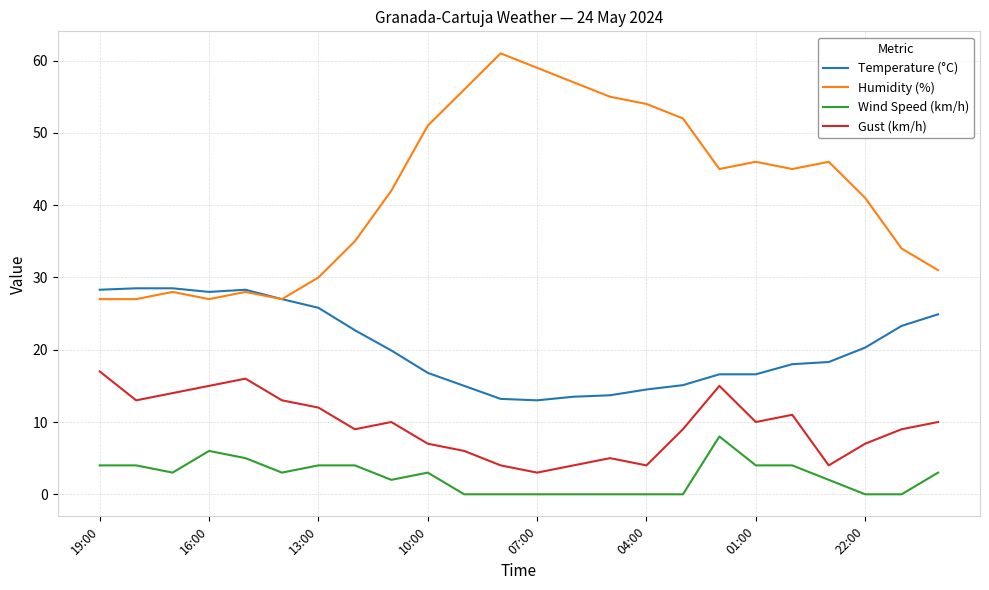

Which series has the largest total across all categories?

Humidity (%)